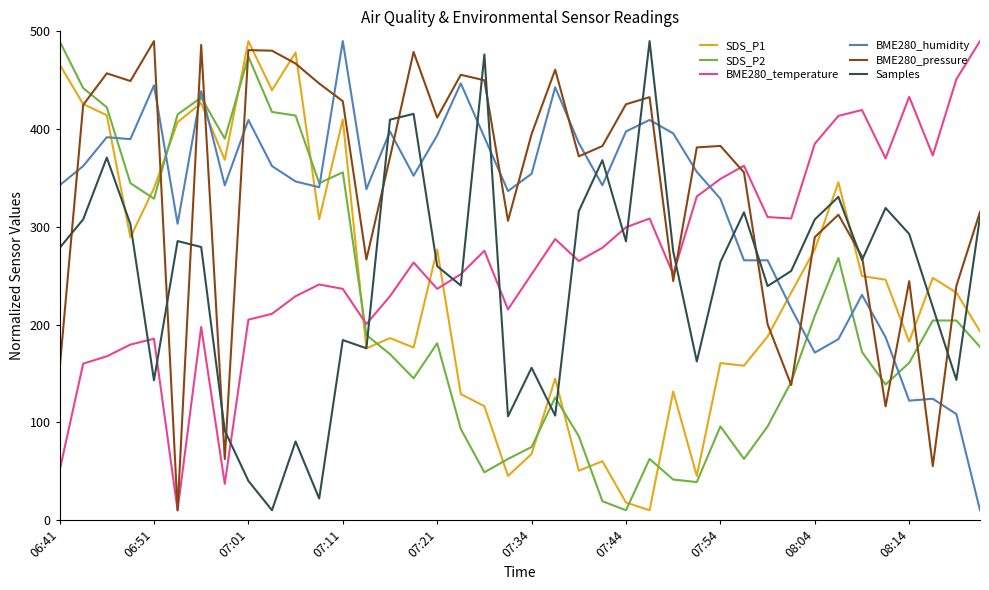

What is the greatest value displayed?

490.0